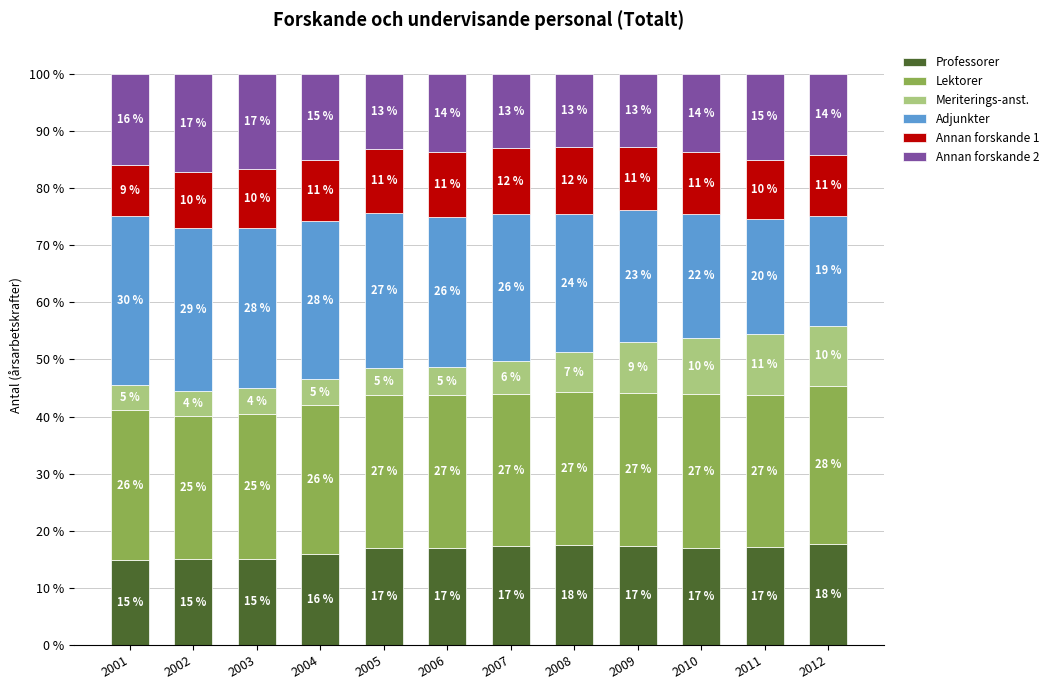

At which label does Professorer first exceed 17?

2006